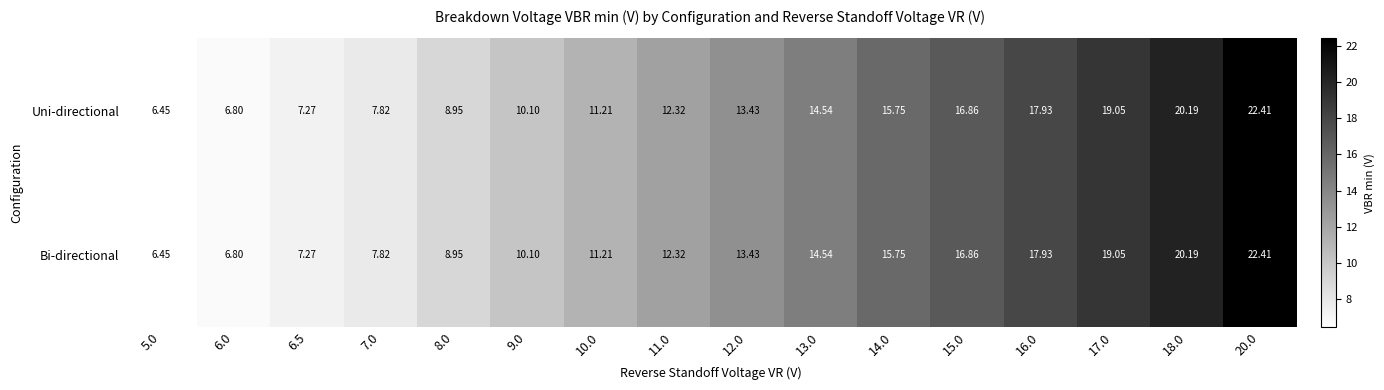

How many data points in Bi-directional are less than 13?

8